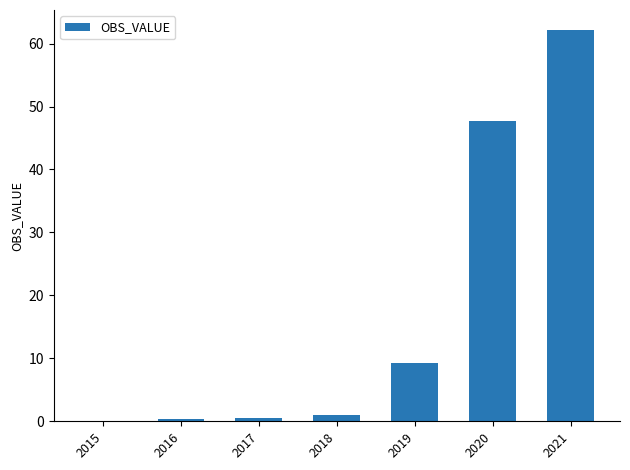

What is the greatest value displayed?

62.2